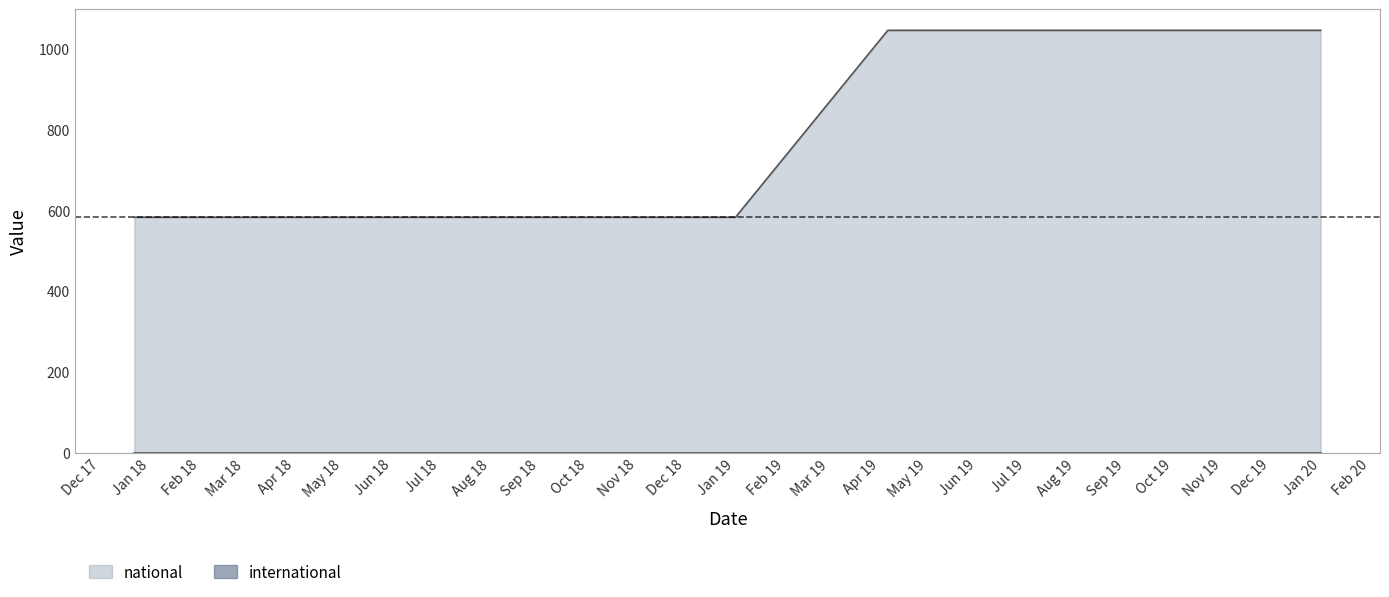

What is the label of the 6th point from the right?

2018-09-28